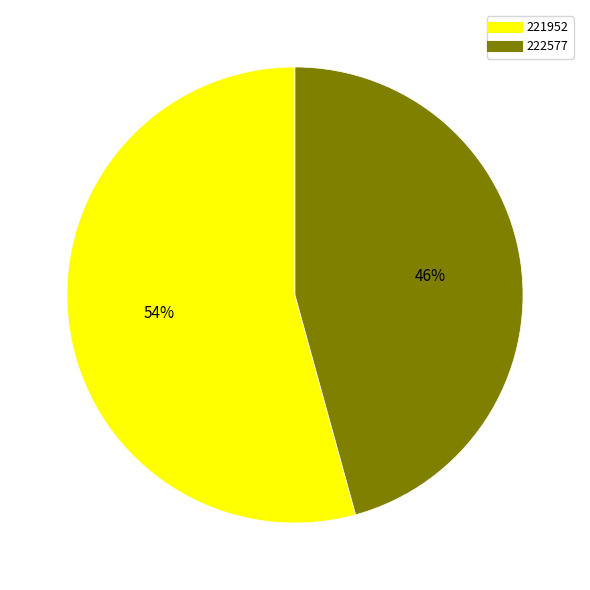

Which slice is the smallest?

222577